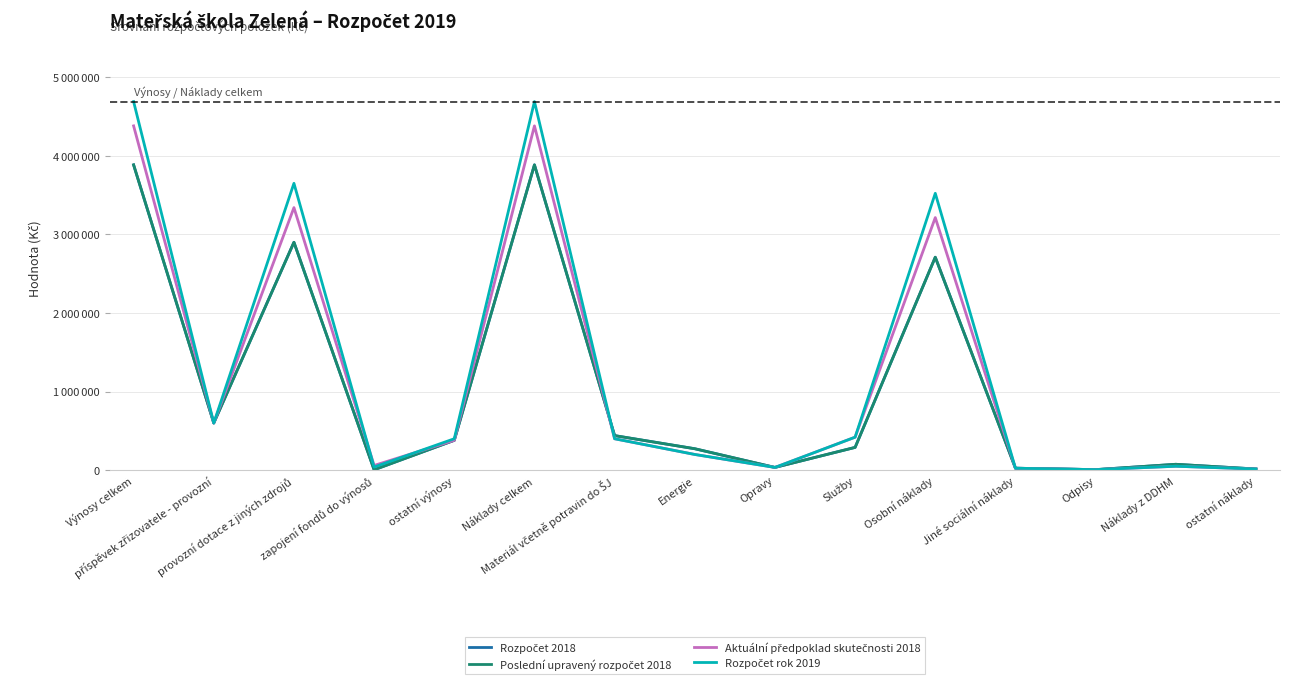

What is the maximum value shown in the chart?

4690000